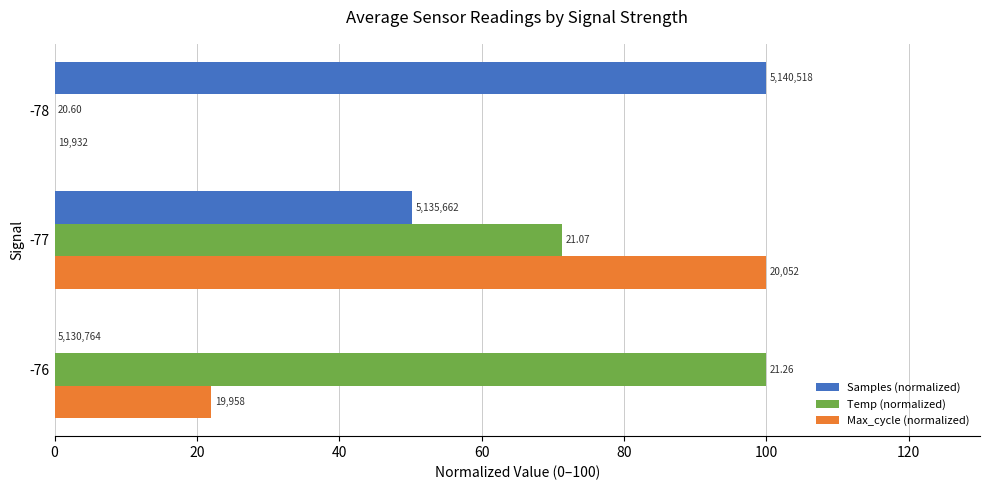

What are all the series names shown in the legend?

Samples (normalized), Temp (normalized), Max_cycle (normalized)